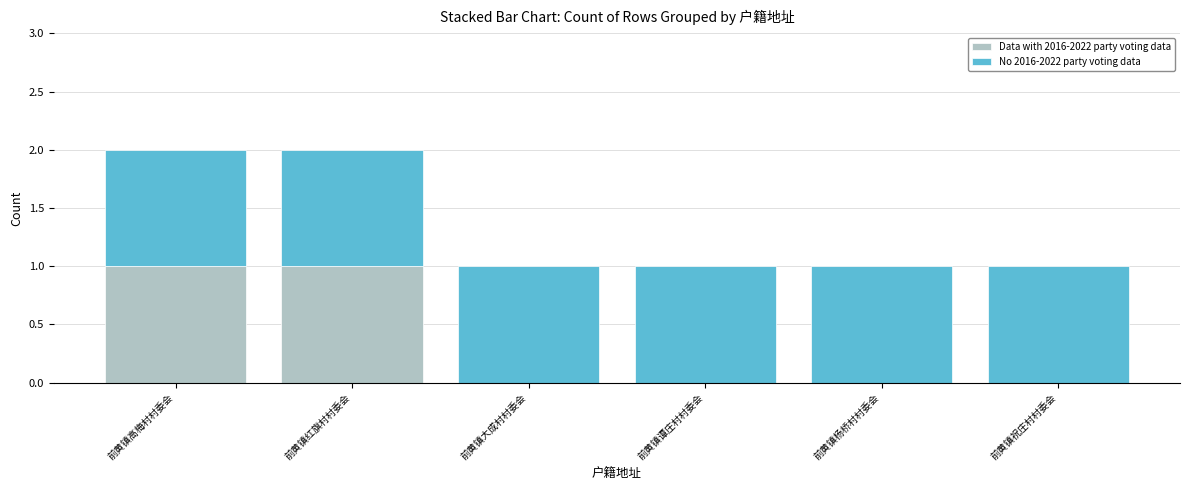

Does the chart contain stacked bars?

Yes